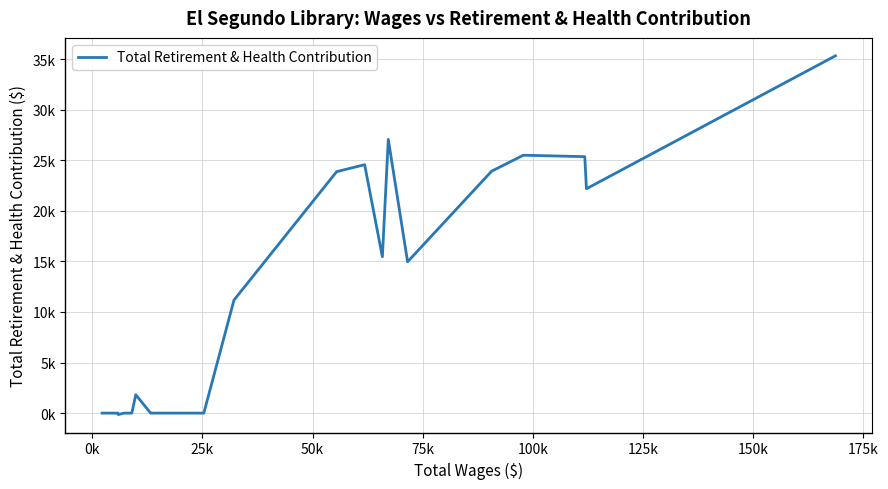

Does the chart have visible grid lines?

Yes